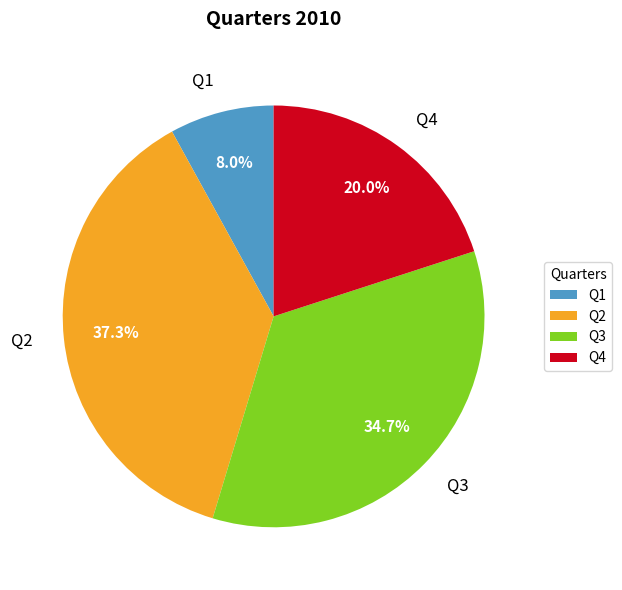

To the nearest percent, what is the average slice percentage?

25%